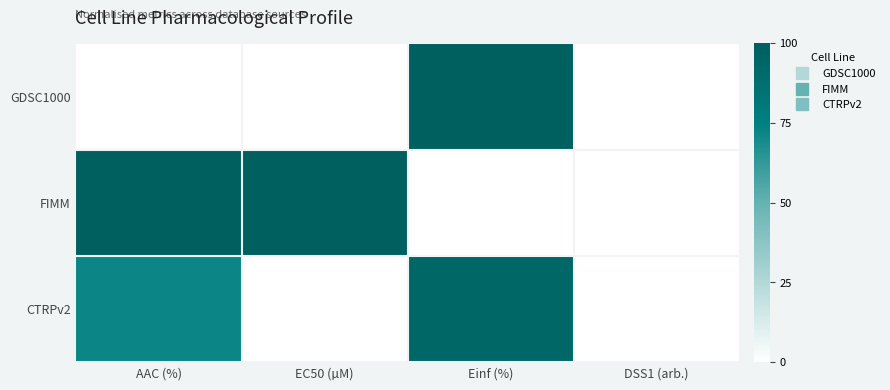

At DSS1 (arb.), list the series in order from smallest to largest.

GDSC1000, FIMM, CTRPv2